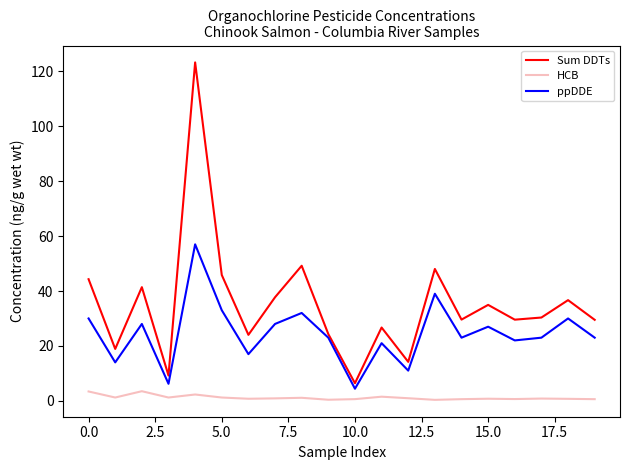

True or false: HCB has more than 1 interior local peaks.

True